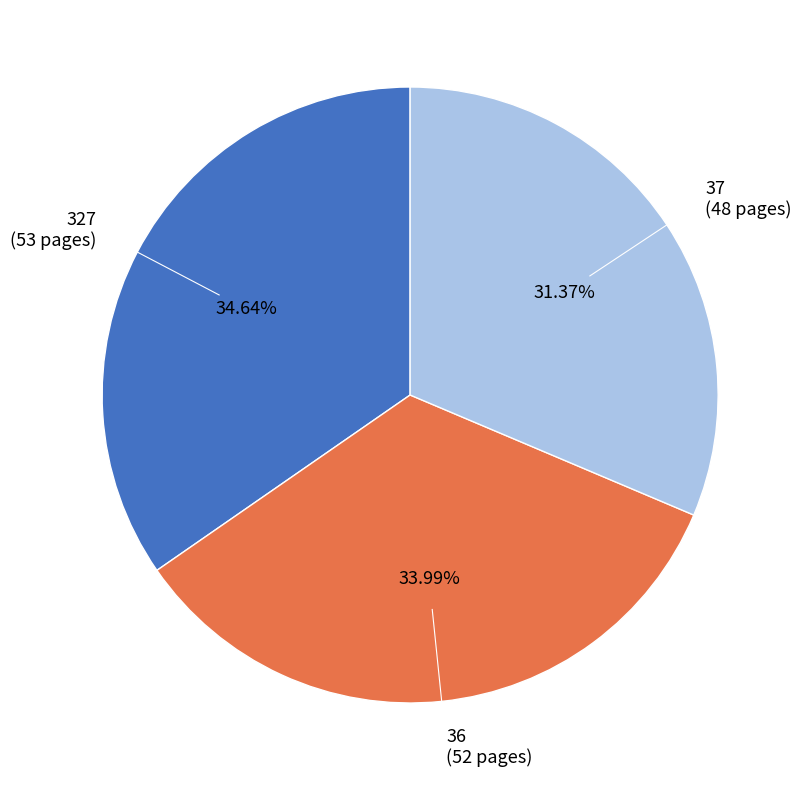

Which category has the smallest portion of the pie?

37